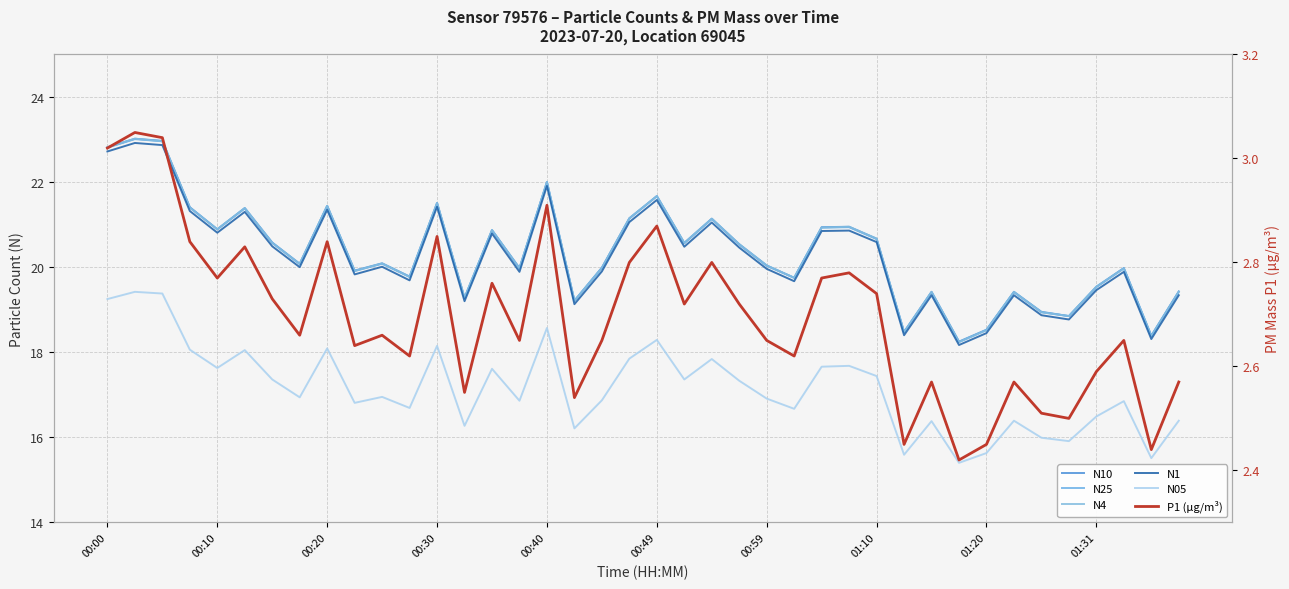

What is the difference between the maximum and minimum values in the N4 series?

4.8